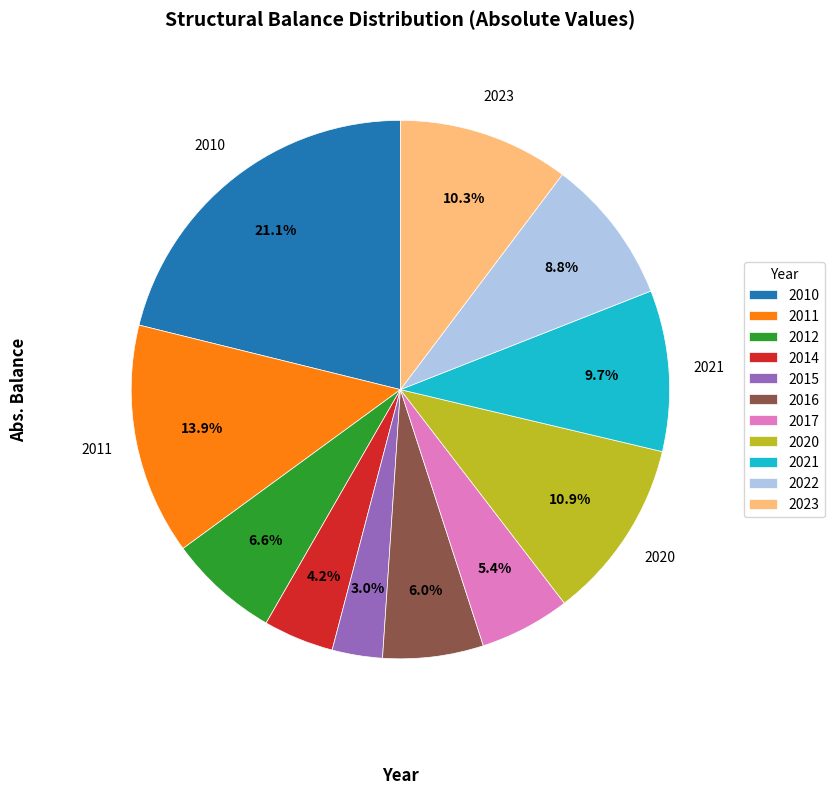

To the nearest percent, what is the difference between the 2020 and 2022 slice percentages?

2%